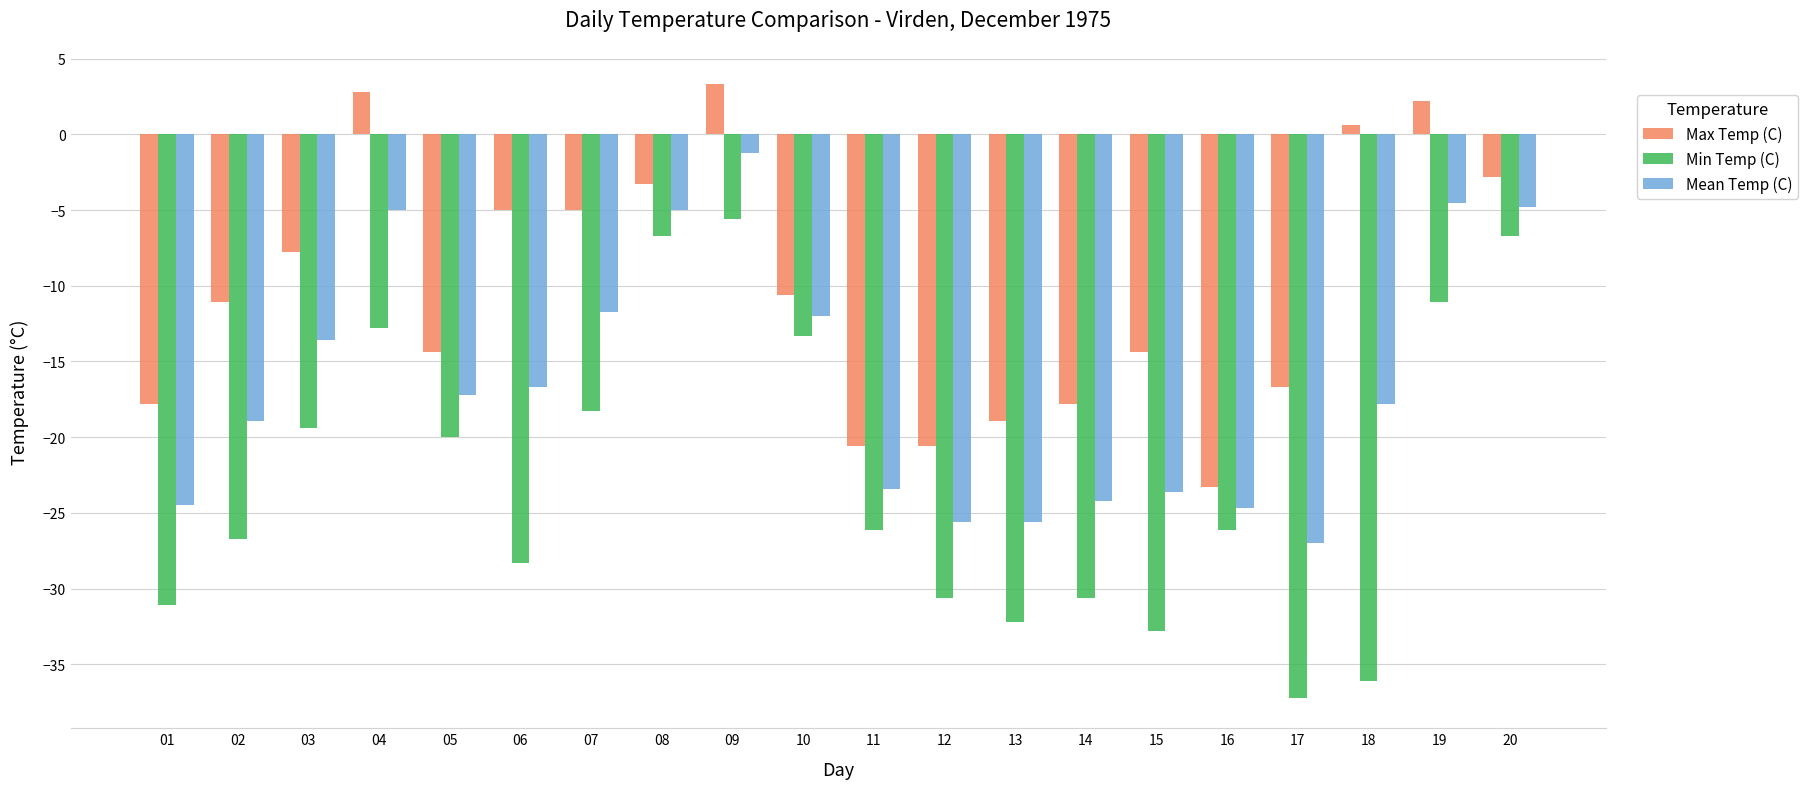

At which label does Max Temp (C) first exceed -10?

03